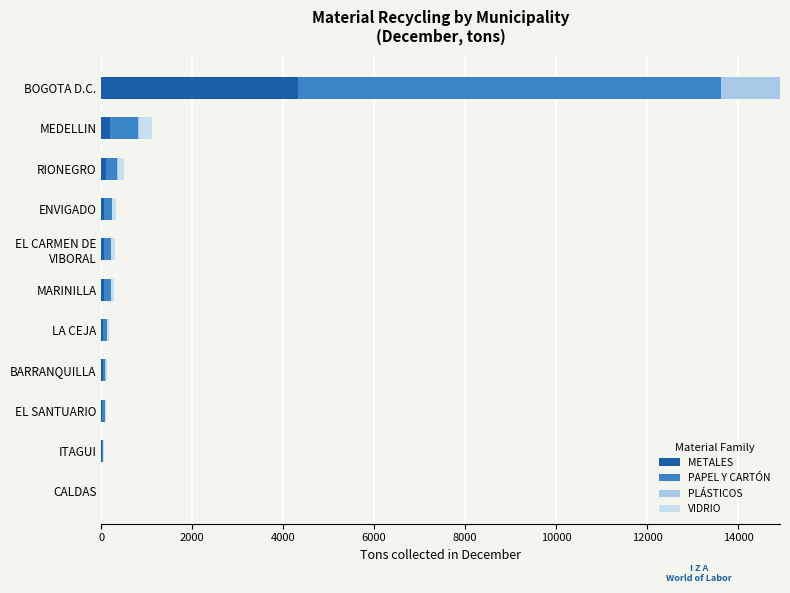

What is the maximum value for METALES?

4333.0